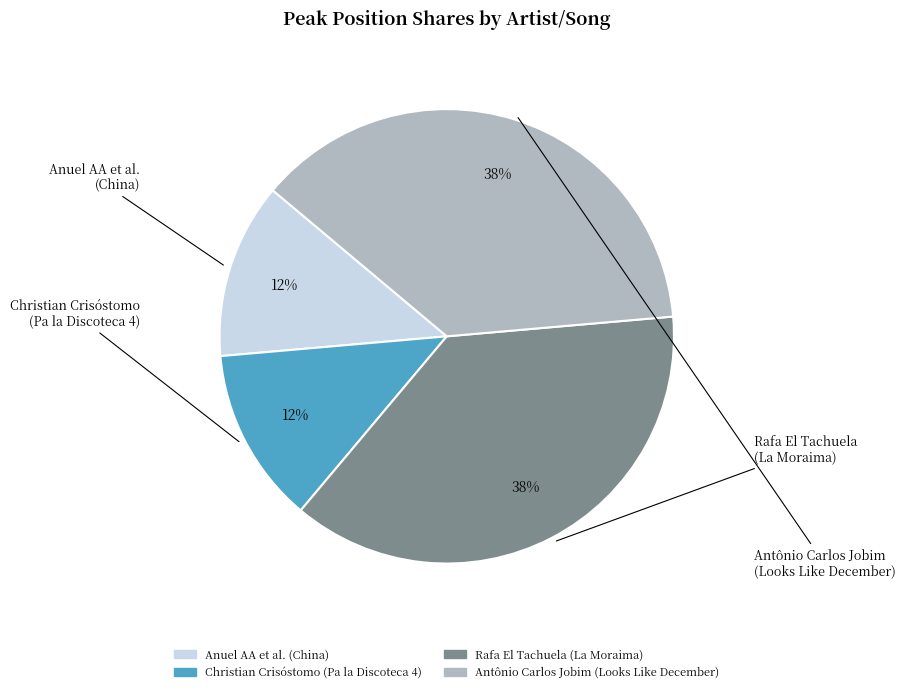

Does any single category account for the majority?

No